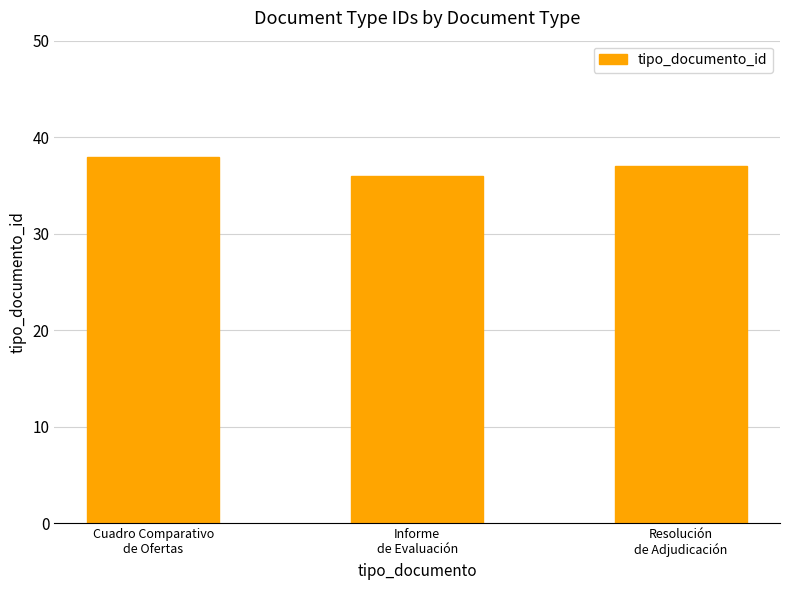

Which has a higher value, Resolución
de Adjudicación or Cuadro Comparativo
de Ofertas?

Cuadro Comparativo
de Ofertas